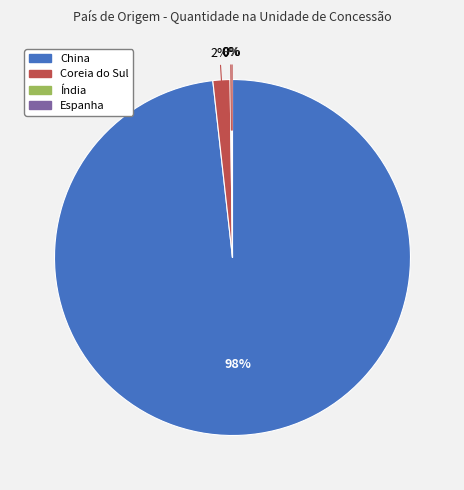

Between China and Coreia do Sul, which is larger?

China